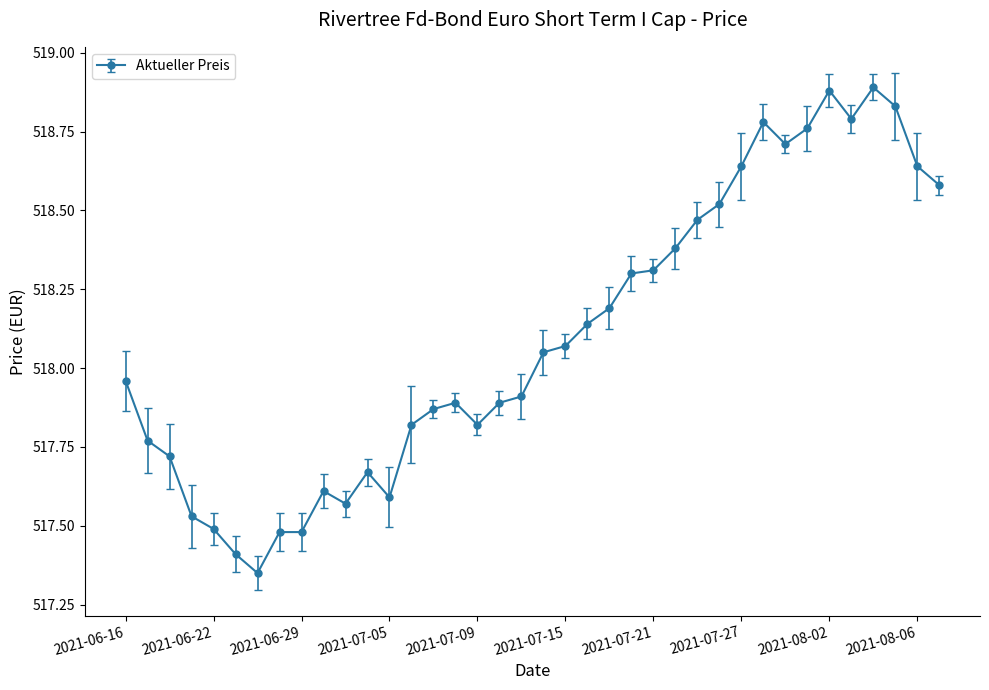

Does the chart have visible grid lines?

No